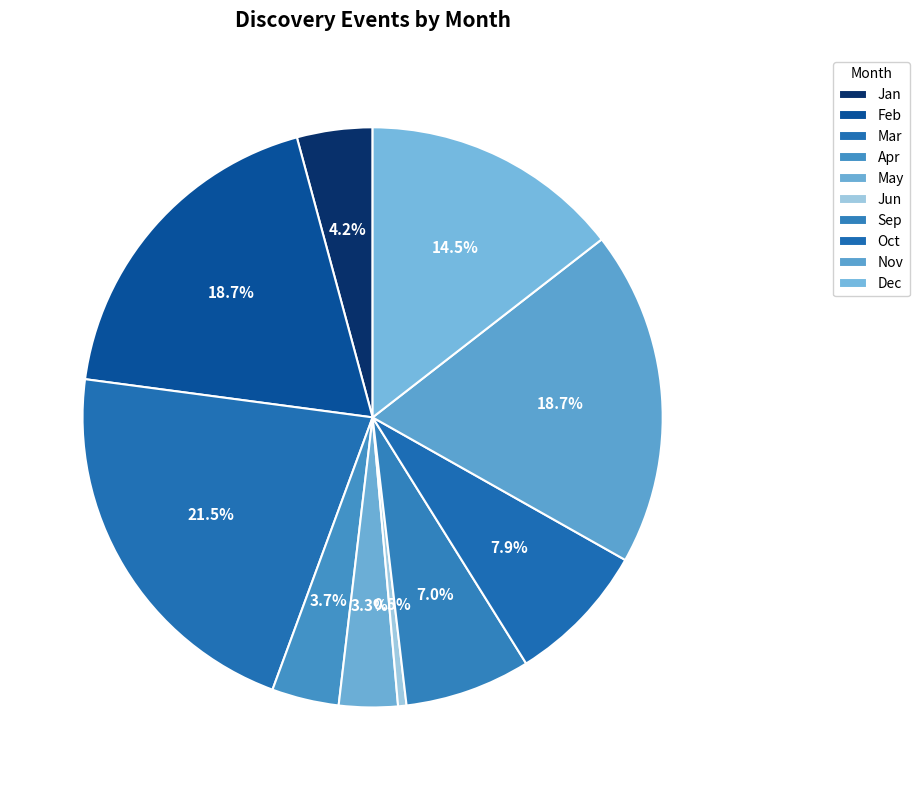

What percentage is NOT represented by Sep?

93.0%